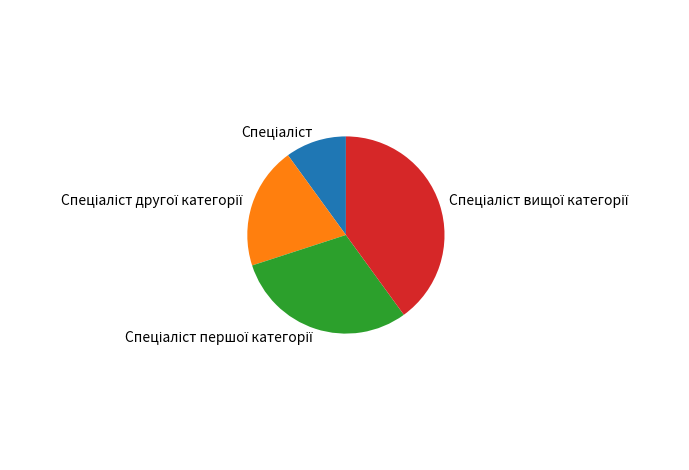

Is there any slice that represents more than half of the pie?

No